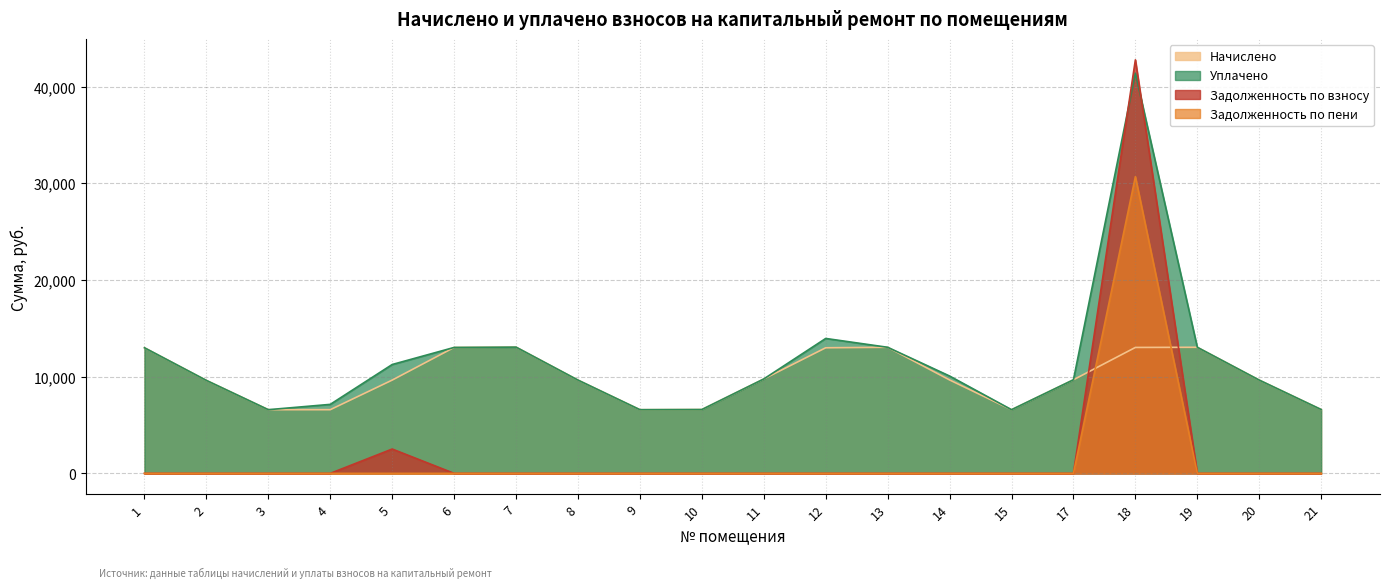

What is the sum of the начислено values at 13 and 19?

26098.6